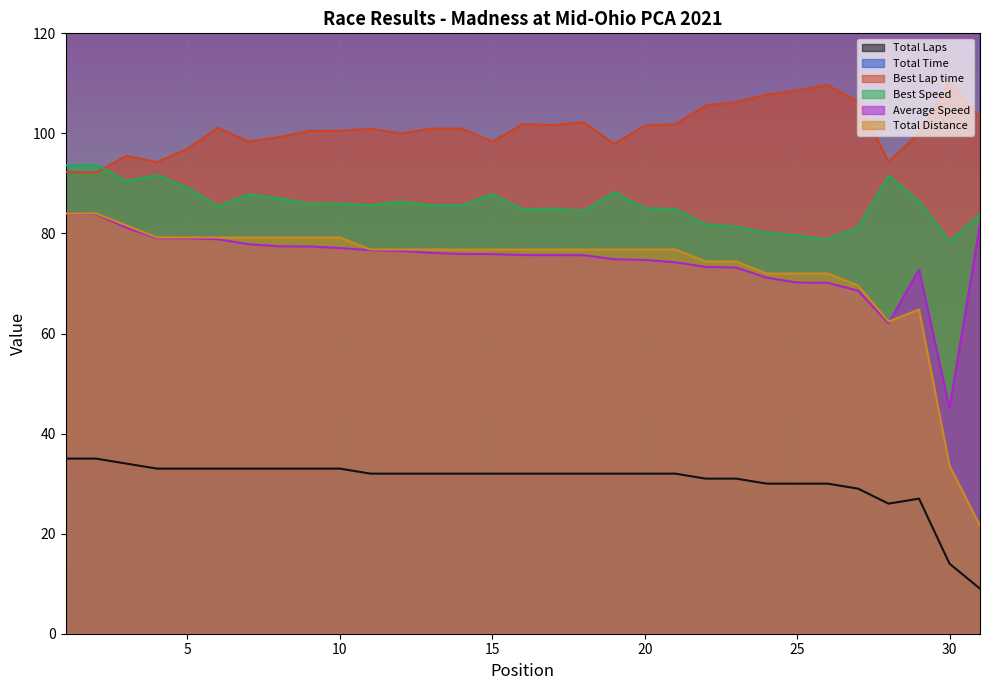

True or false: Best Speed has a value of 79.6 at 25.

True